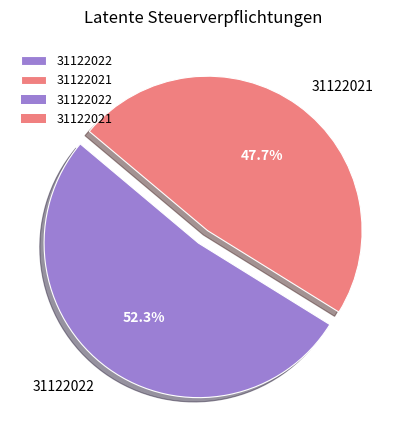

What is the majority slice?

31122022